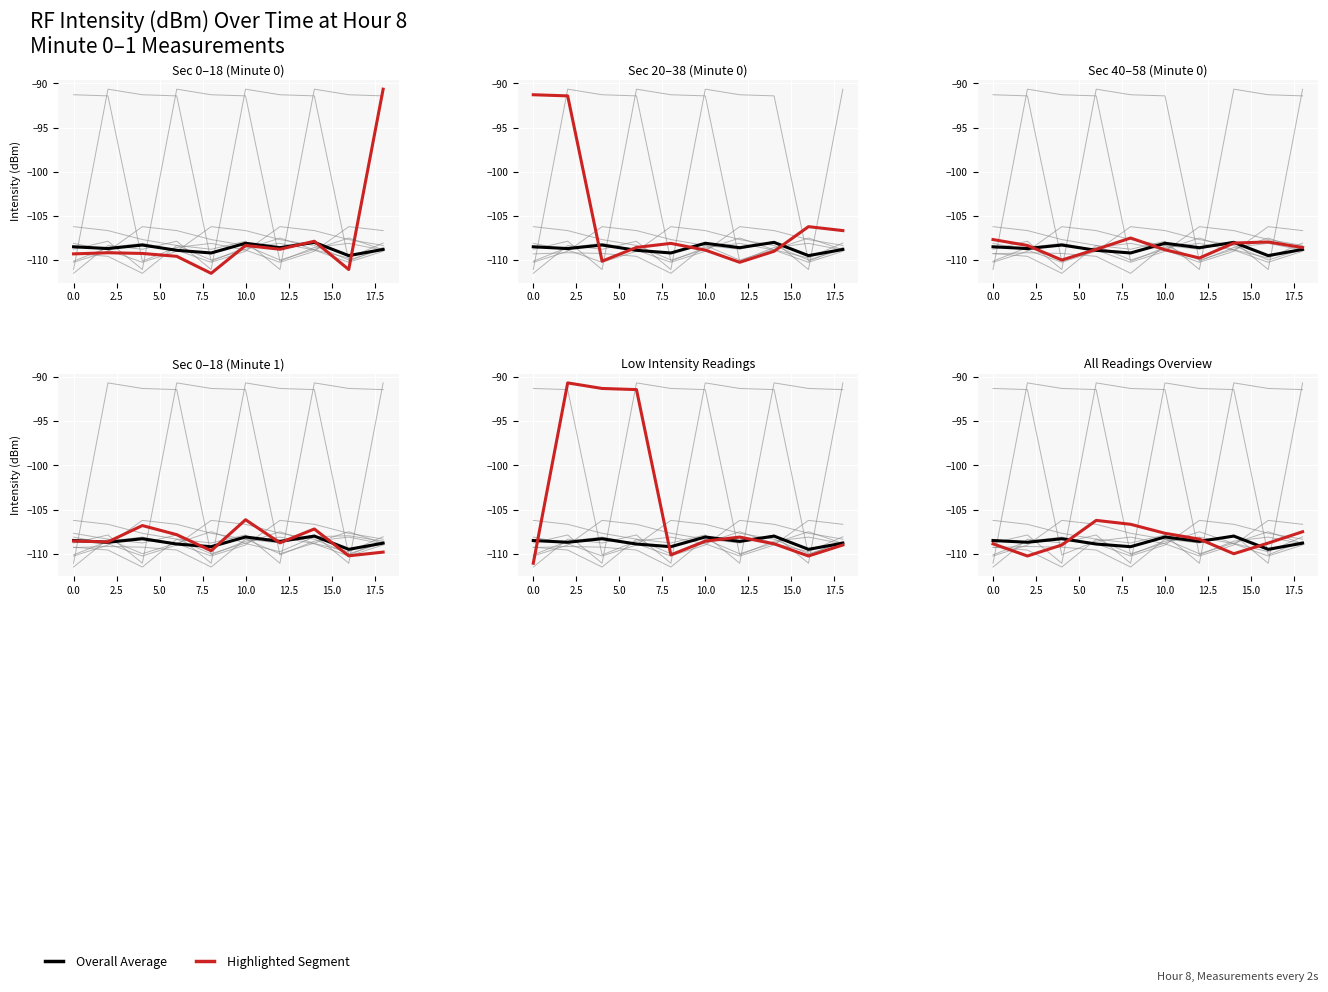

What is the highest value of the Overall Average series?

-108.0